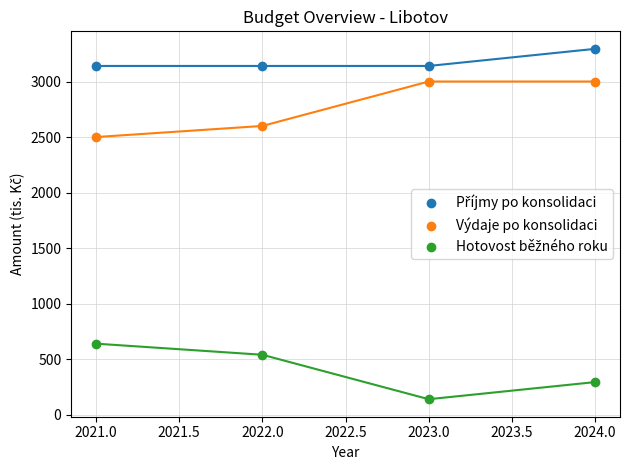

What is the X range (max minus min) for the scatter plot?

3